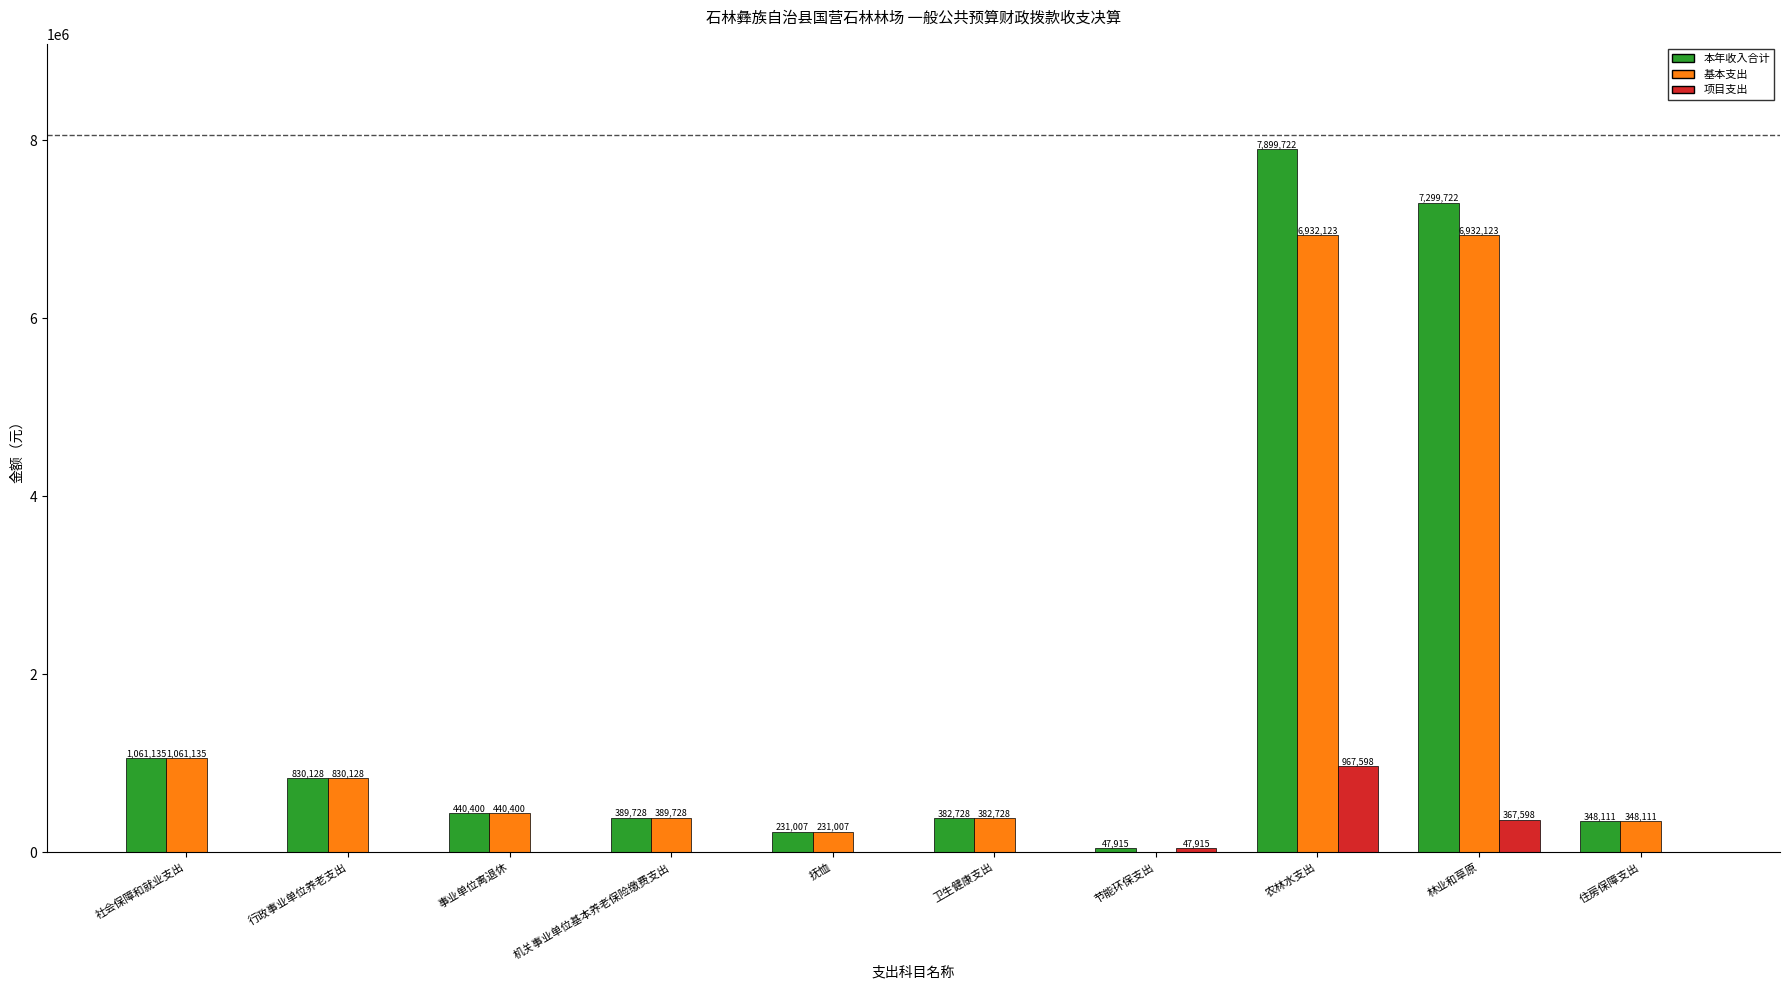

How many values in the 项目支出 series exceed 0?

3